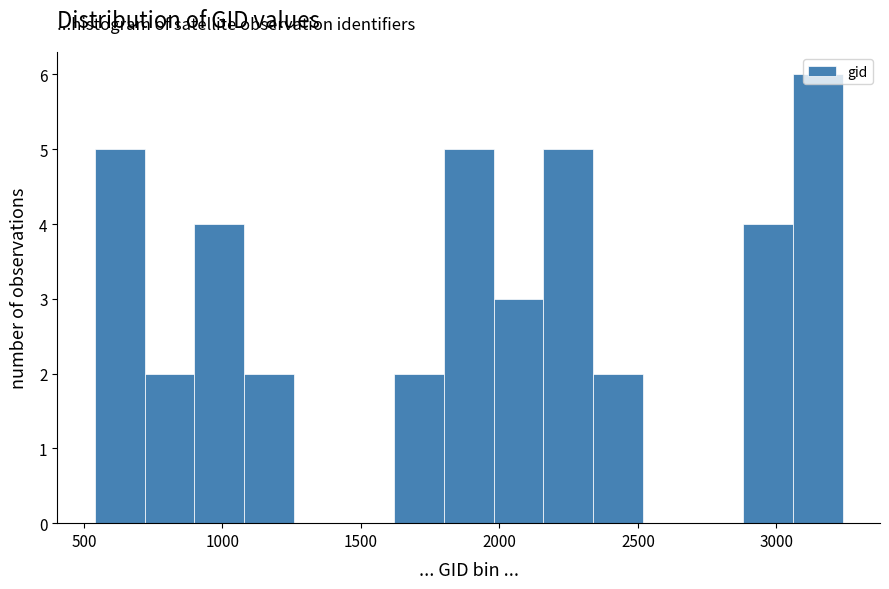

Around what value on the x-axis is the tallest bar? Give the approximate position of its centre, as read against the axis.

3150